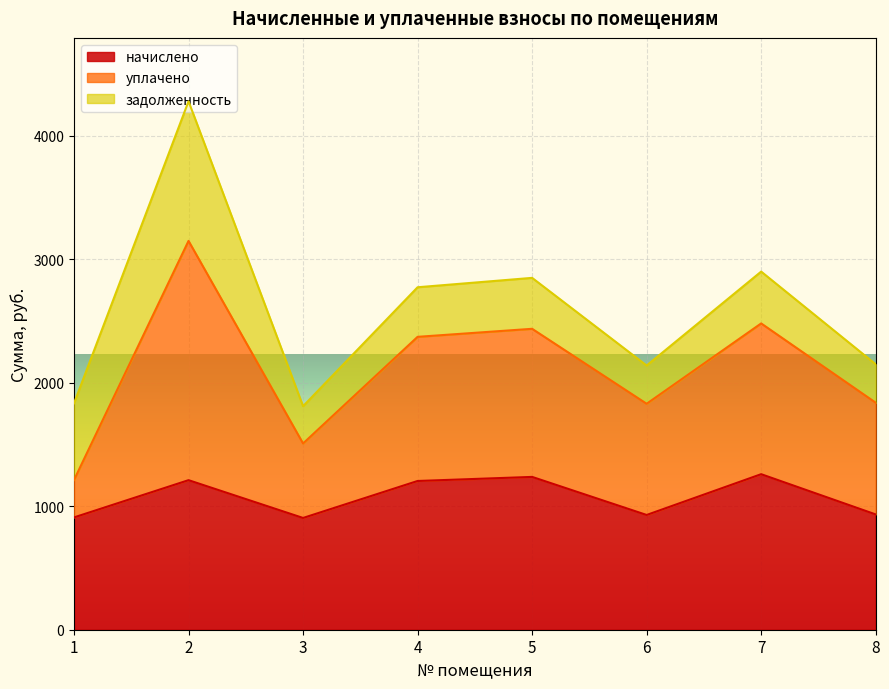

The value of начислено at 5 is 653.5. True or false?

False